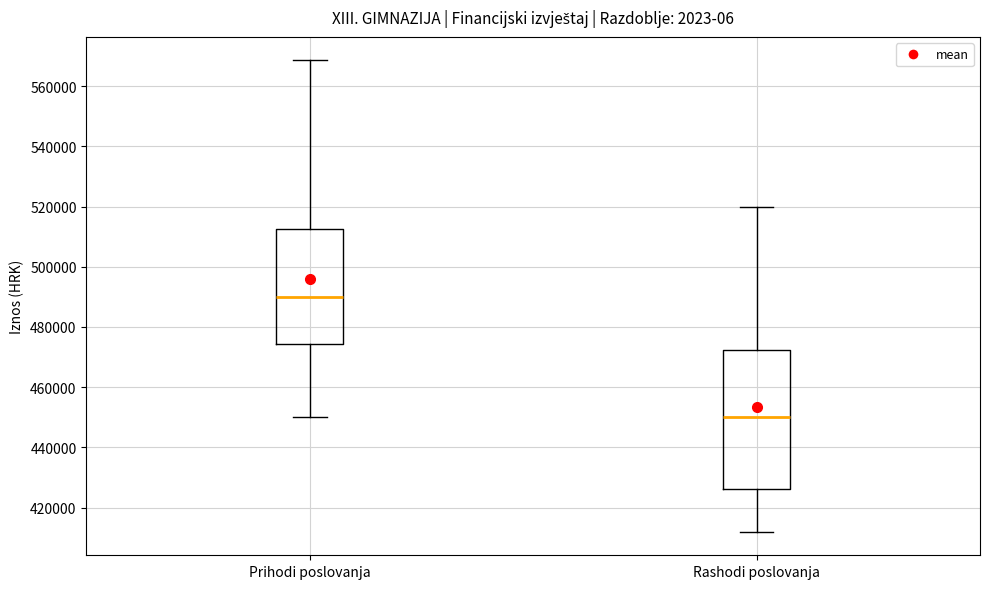

Where does the lower whisker of the box for Prihodi poslovanja end on the y-axis? The values are not printed on the chart, so give them approximately, as read against the axis.

450000